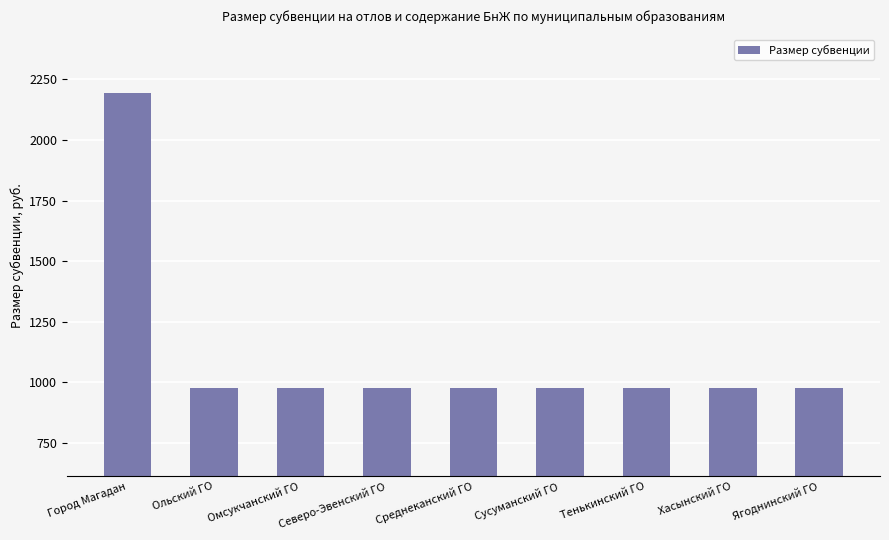

Is it true that the value at Ягоднинский ГО is 1434?

False